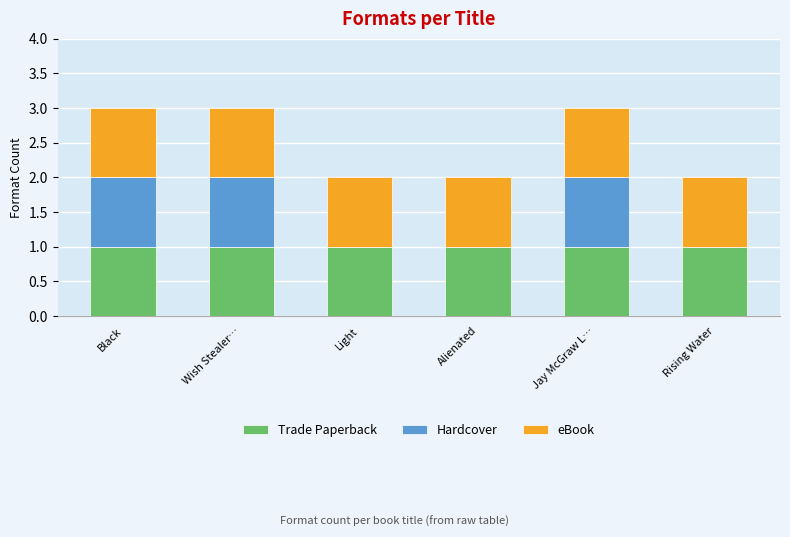

True or false: Trade Paperback has a value of 1 at Light.

True